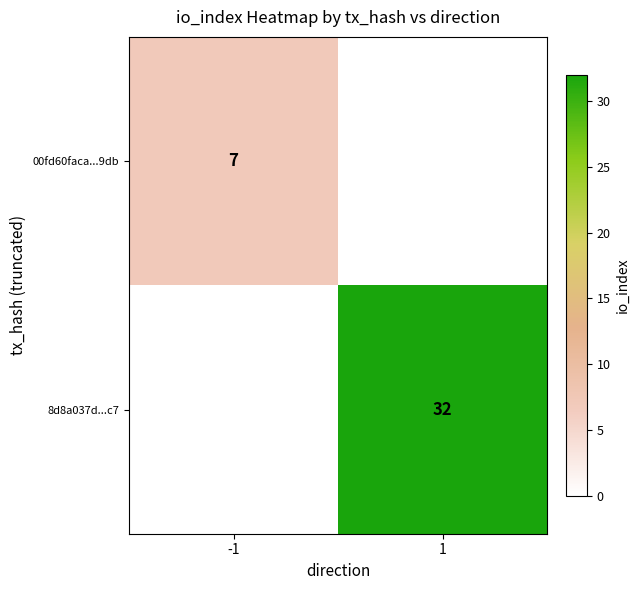

The 8d8a037d...c7 series shows 43 at 1. True or false?

False